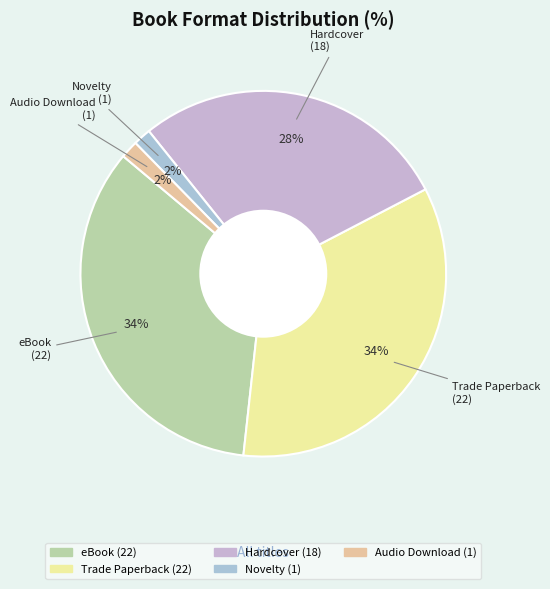

Combined, do Trade Paperback and eBook account for over 50%?

Yes